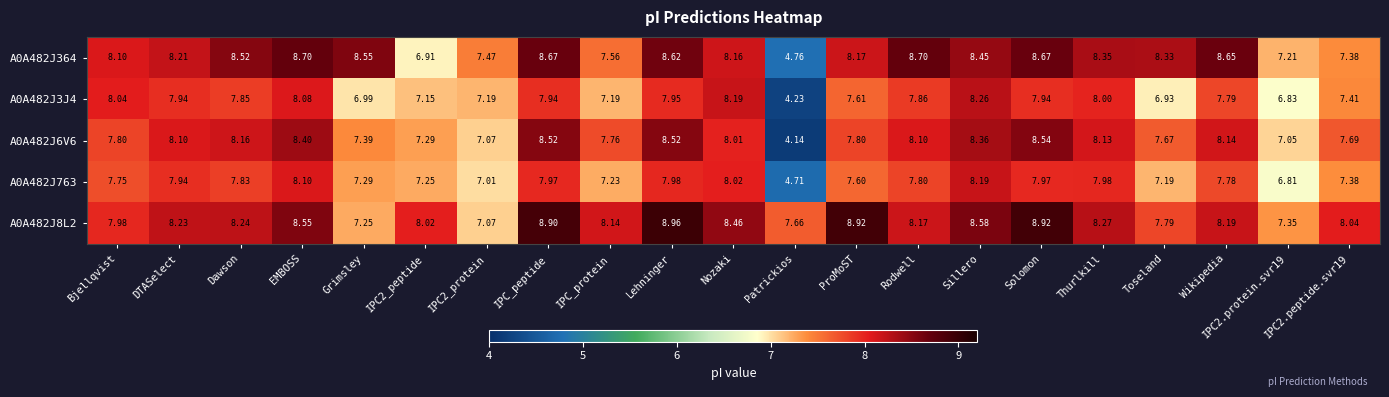

At which category is the sum across all series the highest?

Solomon